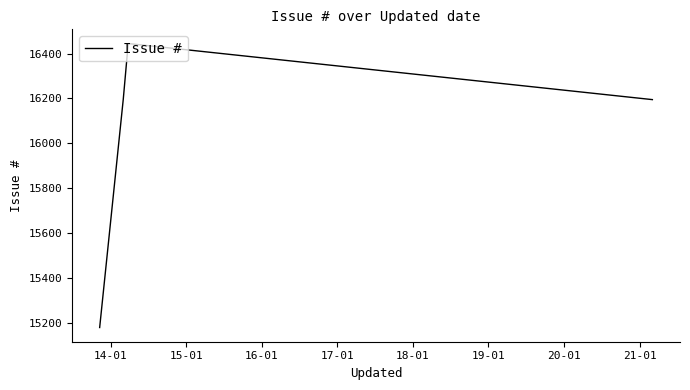

What is the difference between the maximum and second lowest values?

250